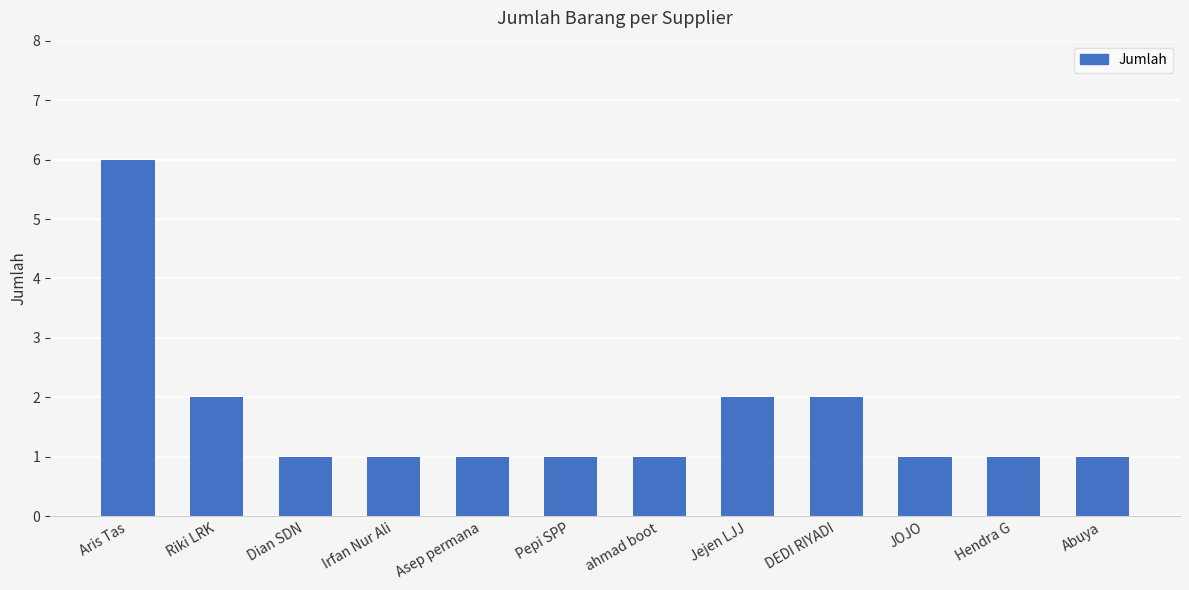

Is it true that the value at Asep permana is 1?

True